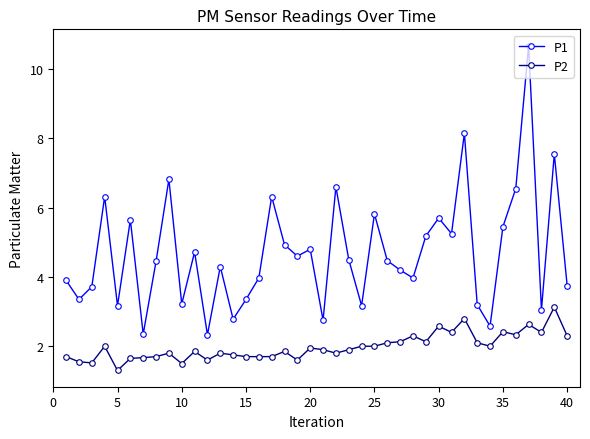

Does the chart have visible grid lines?

No